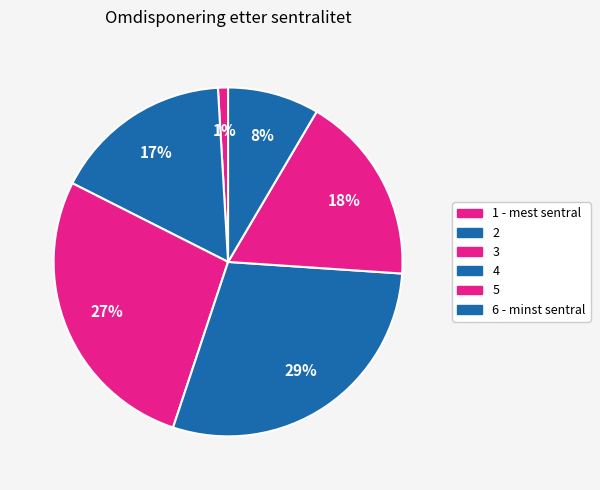

The 1 - mest sentral slice represents 1% of the pie. True or false?

True